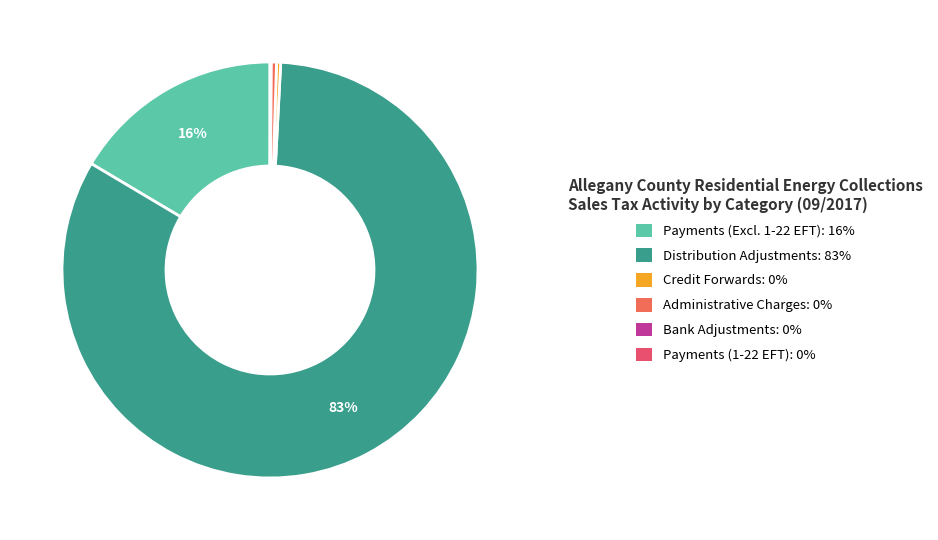

How many slices are in this pie chart?

6